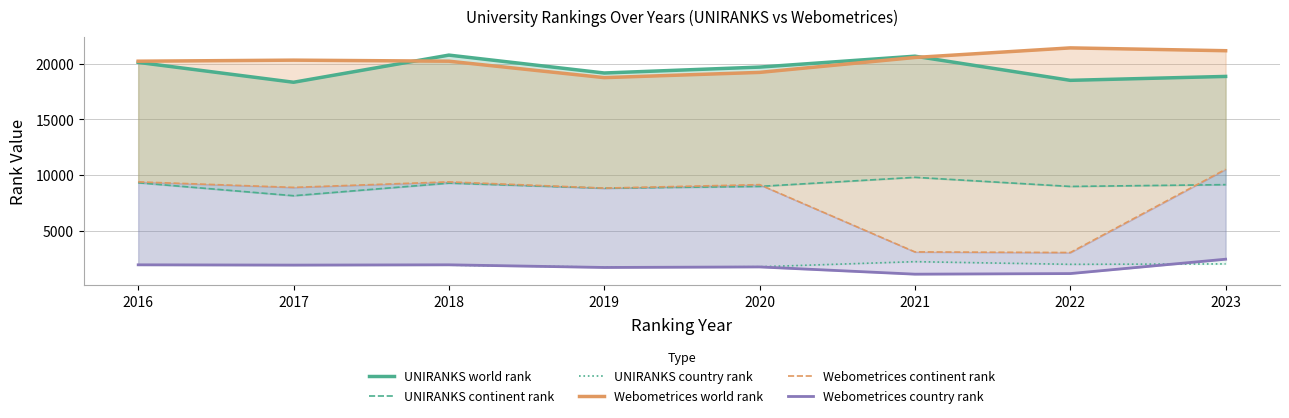

Reading left to right, what are all the values shown in this chart?

UNIRANKS world rank: 2016=20115	2017=18334	2018=20765	2019=19163	2020=19692	2021=20668	2022=18506	2023=18856
UNIRANKS continent rank: 2016=9338	2017=8175	2018=9304	2019=8850	2020=9009	2021=9822	2022=9006	2023=9167
UNIRANKS country rank: 2016=1961	2017=1961	2018=1961	2019=1780	2020=1814	2021=2270	2022=2032	2023=2068
Webometrices world rank: 2016=20219	2017=20313	2018=20220	2019=18748	2020=19217	2021=20553	2022=21411	2023=21158
Webometrices continent rank: 2016=9414	2017=8921	2018=9414	2019=8857	2020=9167	2021=3143	2022=3088	2023=10541
Webometrices country rank: 2016=1988	2017=1962	2018=1988	2019=1751	2020=1799	2021=1150	2022=1204	2023=2490